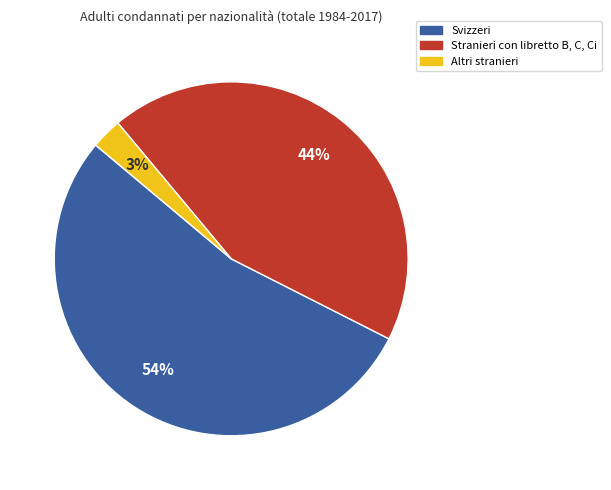

To the nearest percent, what is the average slice percentage?

33%